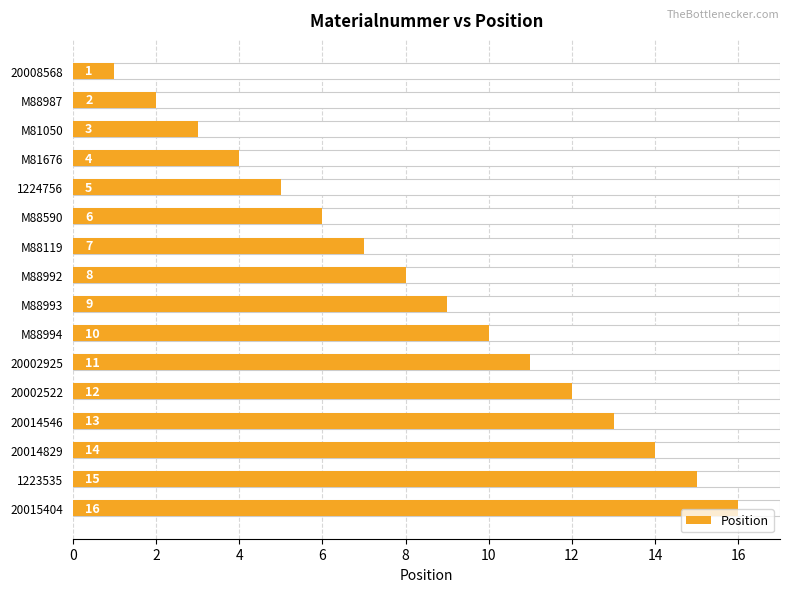

True or false: the data shows 4 at 20002925.

False